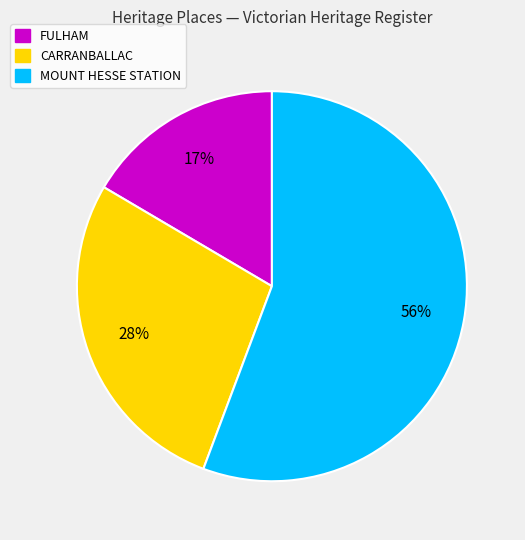

Which slice is the smallest?

FULHAM